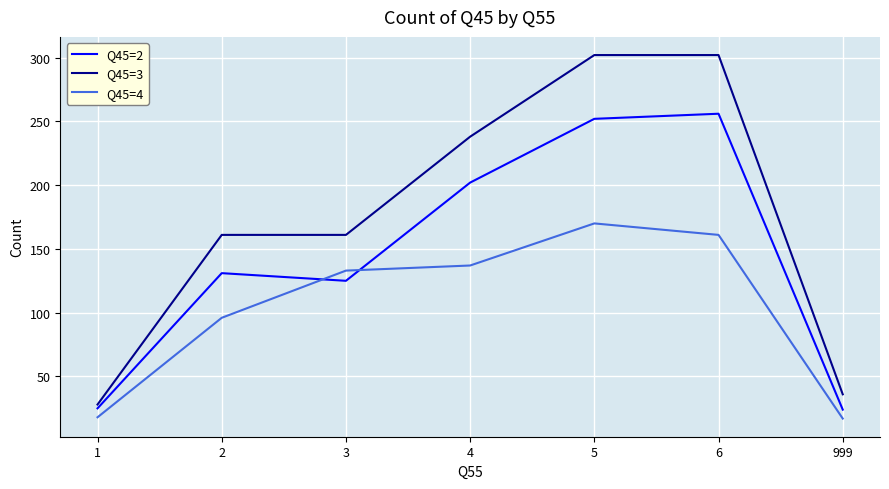

How many interior local peaks does the Q45=4 series have?

1